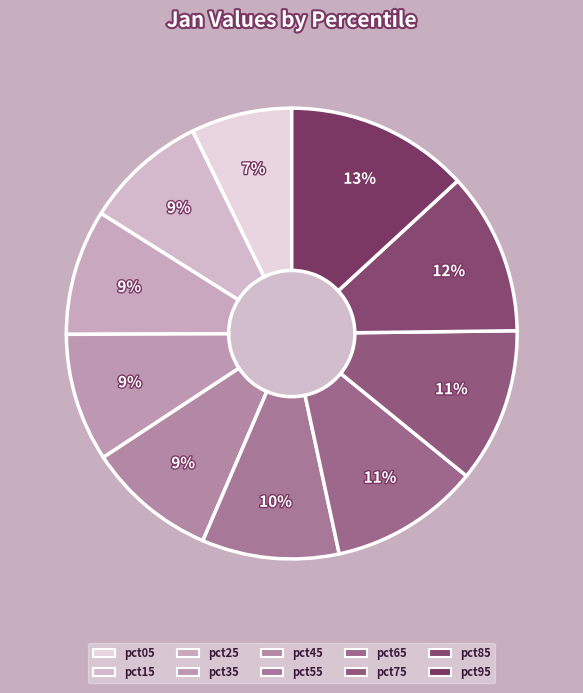

Count the number of slices in the pie.

10